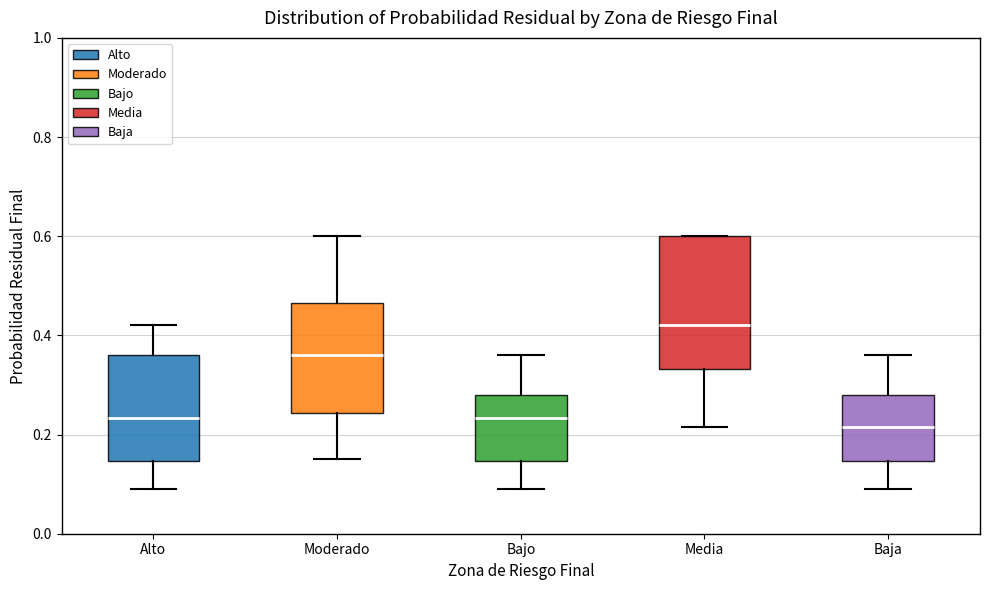

Reading left to right, transcribe this box plot: for each box, give where its median line is, the range the box spans, and where its two whiskers end, as read against the y-axis. The values are not printed on the chart, so give them approximately, as read against the axis.

Alto: median 0.24, box 0.14 to 0.36, whiskers 0.10 to 0.42
Moderado: median 0.36, box 0.24 to 0.46, whiskers 0.16 to 0.60
Bajo: median 0.24, box 0.14 to 0.28, whiskers 0.10 to 0.36
Media: median 0.42, box 0.34 to 0.60, whiskers 0.22 to 0.60
Baja: median 0.22, box 0.14 to 0.28, whiskers 0.10 to 0.36